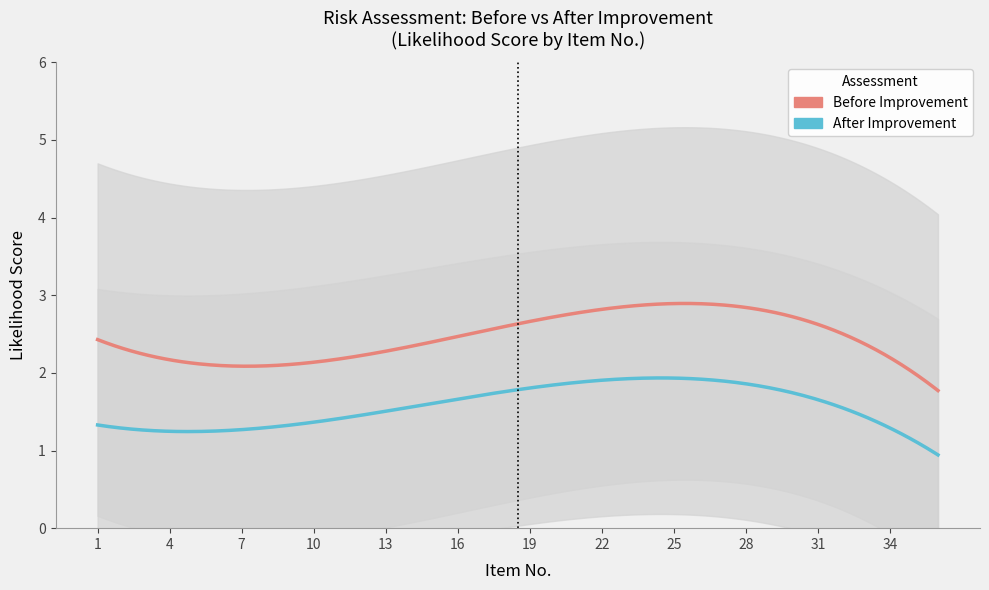

What is the value of the Before Improvement (가능성) point at the 19th from the left?

3